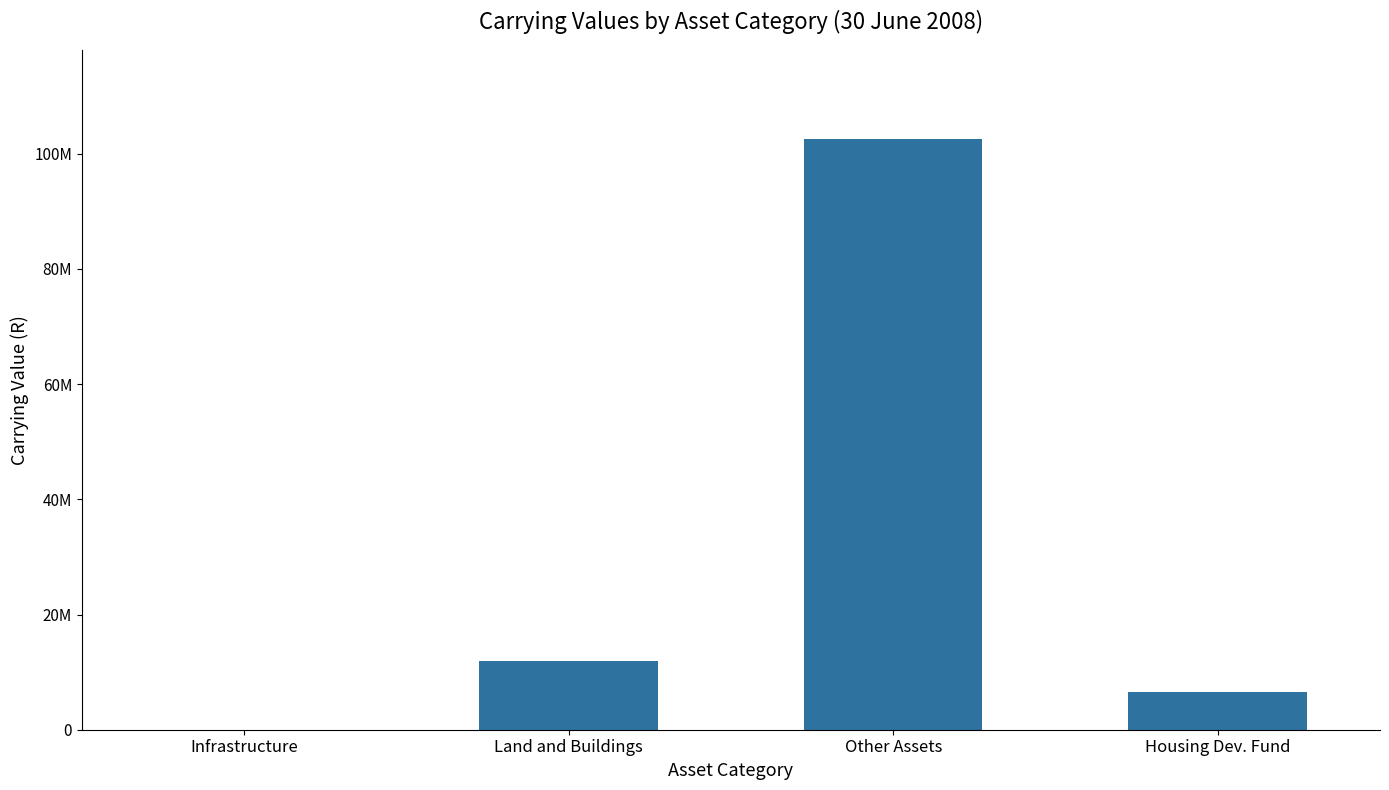

List the labels in order of value, smallest first.

Infrastructure, Housing Dev. Fund, Land and Buildings, Other Assets